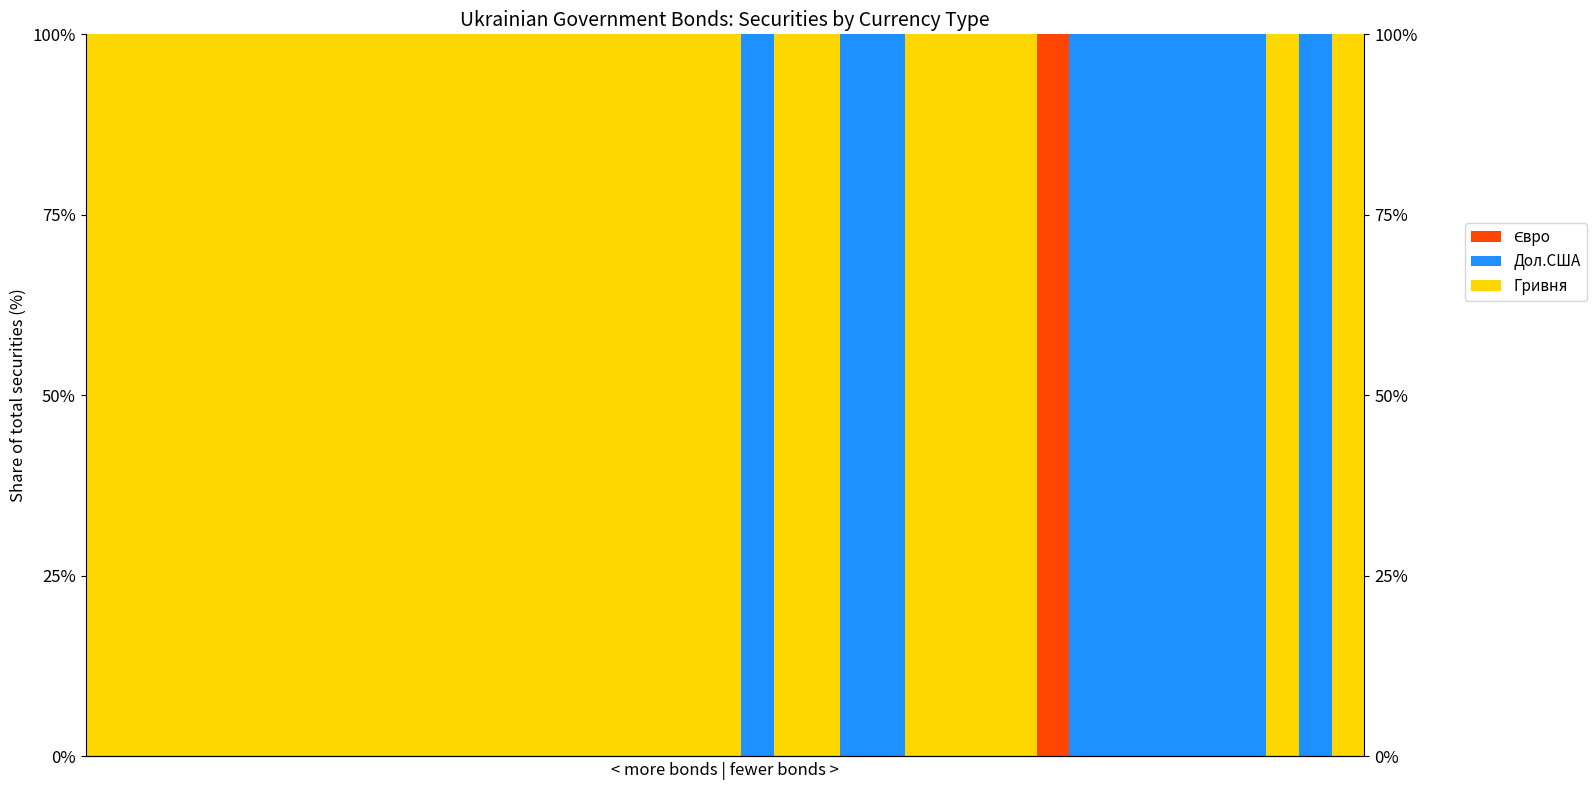

What is the sum of all Євро values?

1